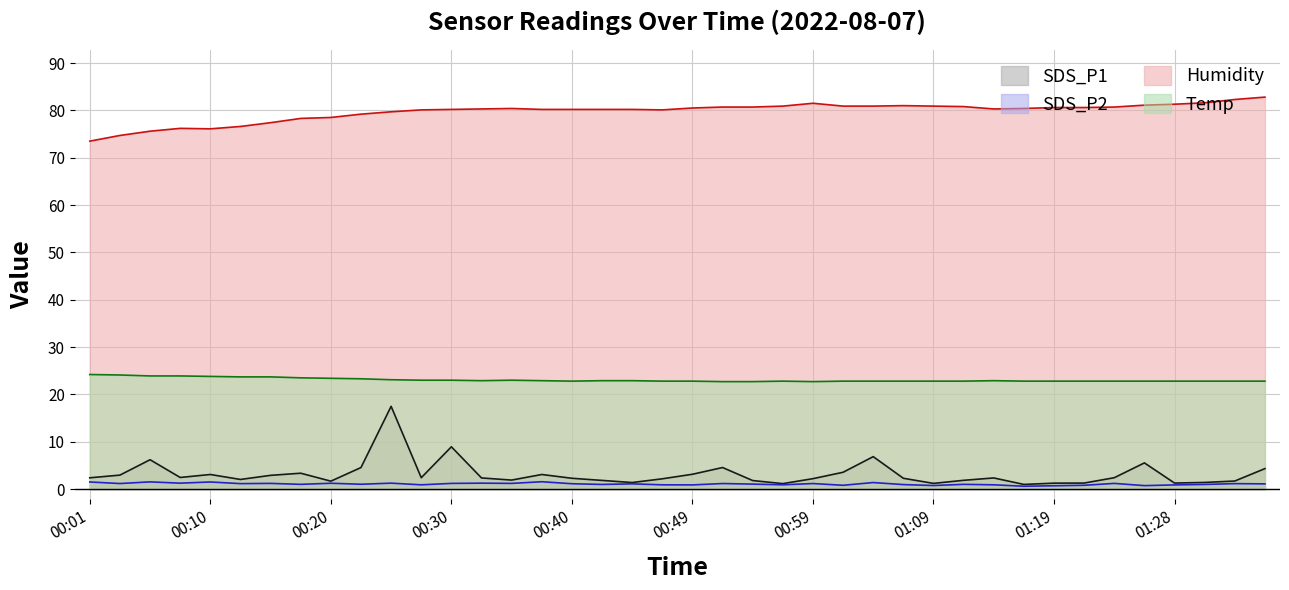

True or false: SDS_P2 has more than 1 interior local peaks.

True